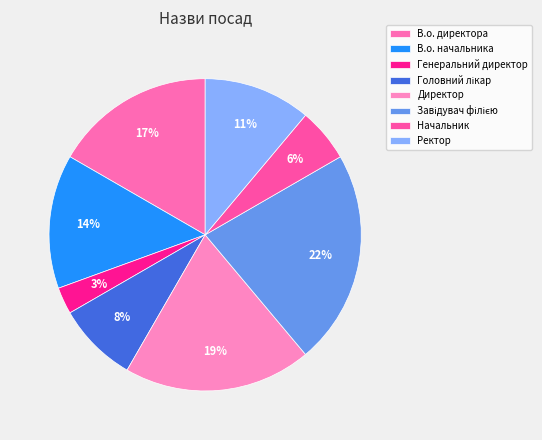

To the nearest percent, what is the difference between the largest and smallest slice percentages?

19%